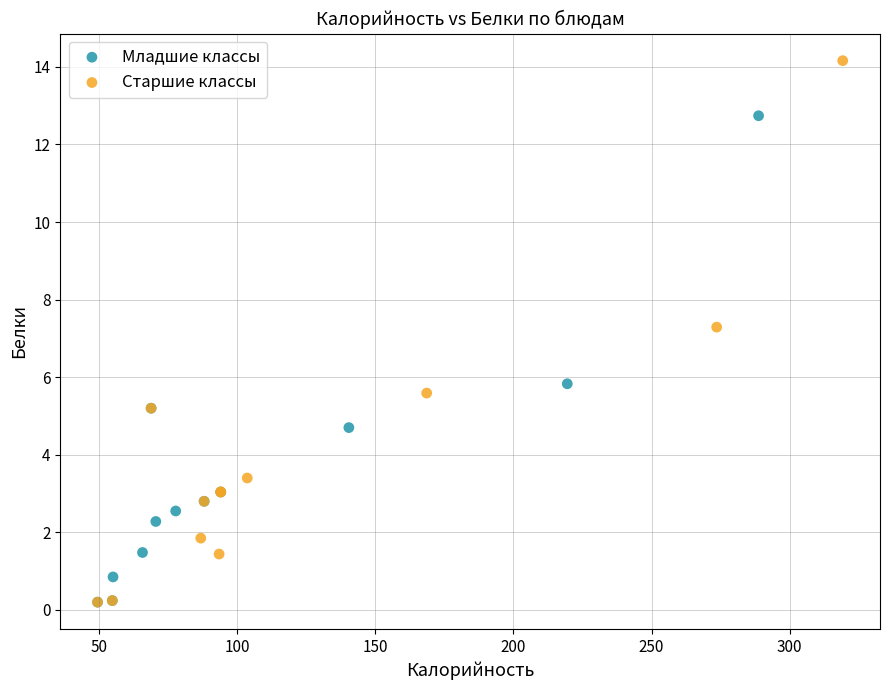

Which series has the largest Y range (max minus min)?

Старшие классы